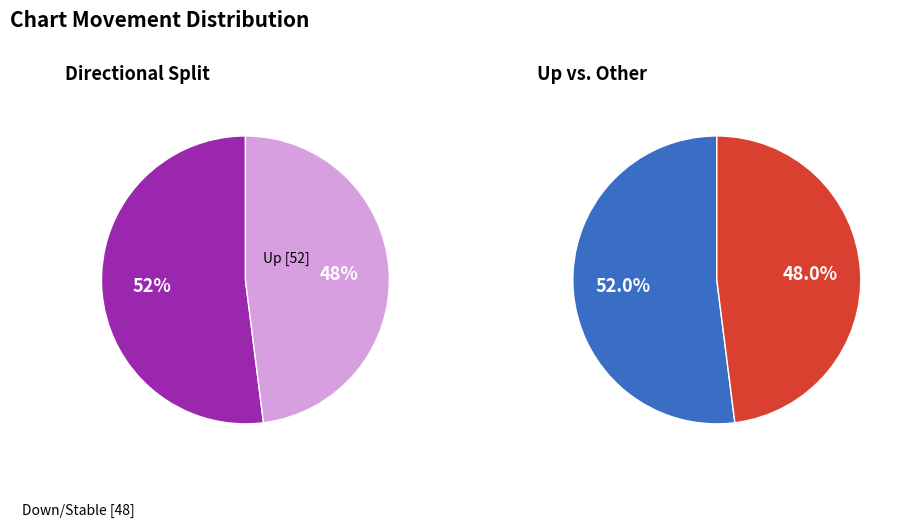

What is the largest slice in the pie chart?

up